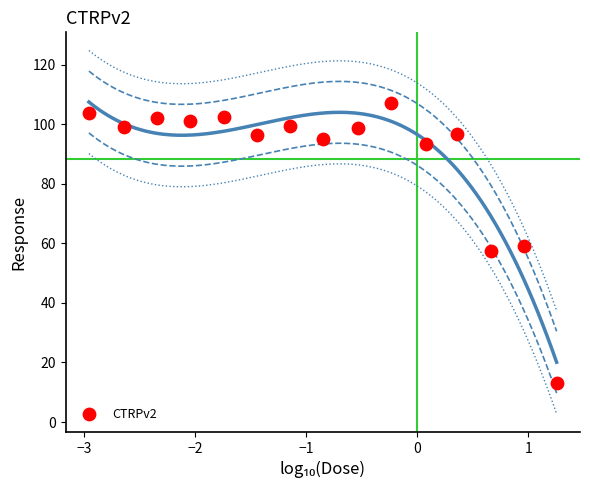

What is the range of X values (max minus min)?

4.2